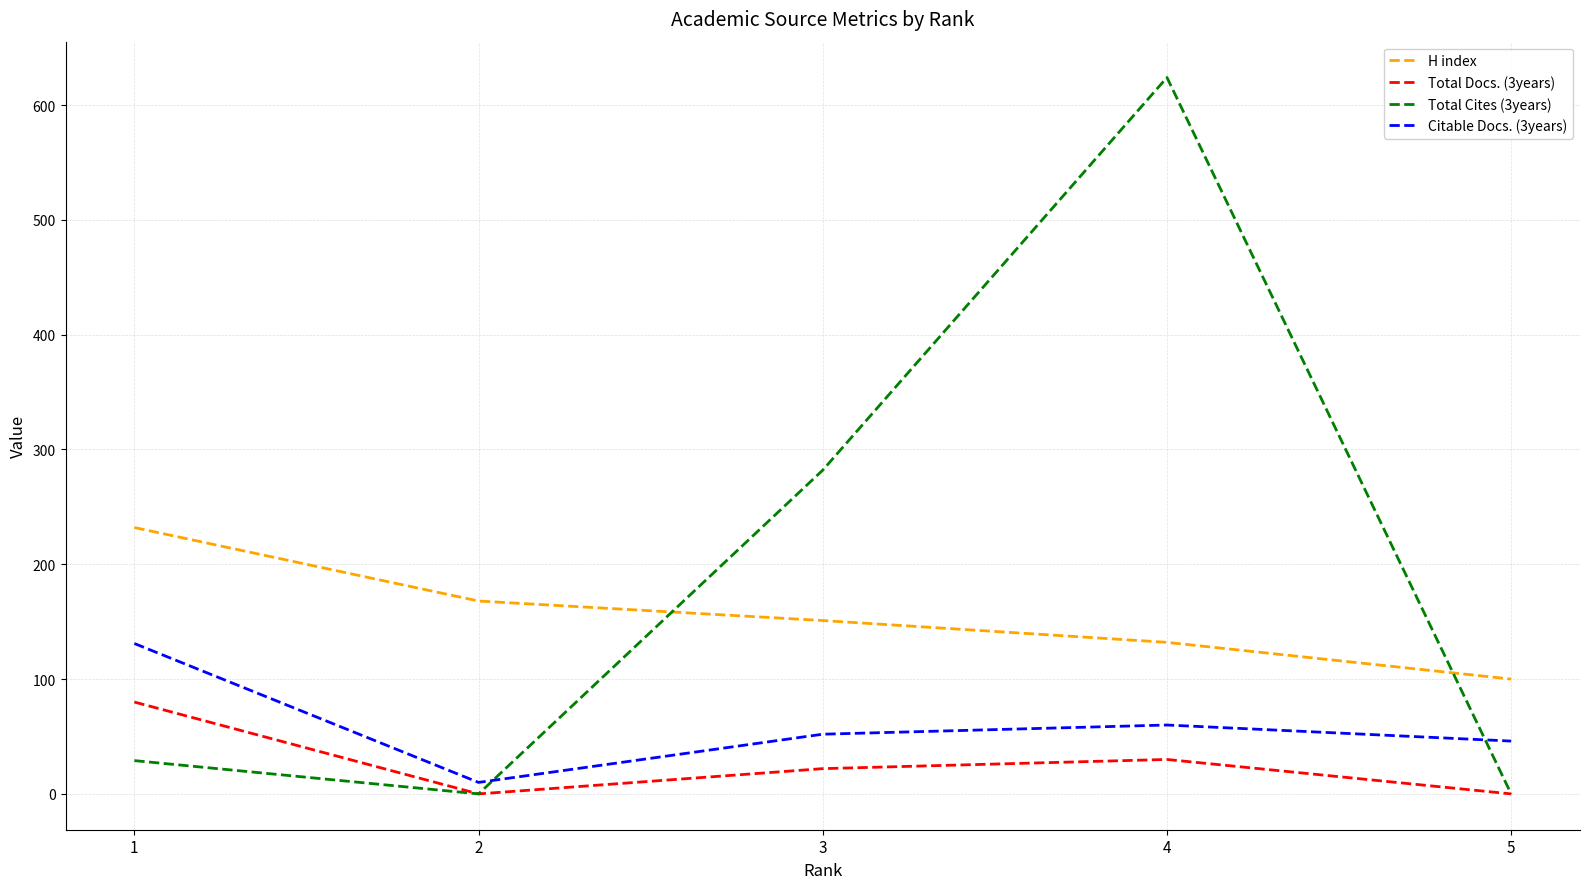

What is the lowest value of the H index series?

100